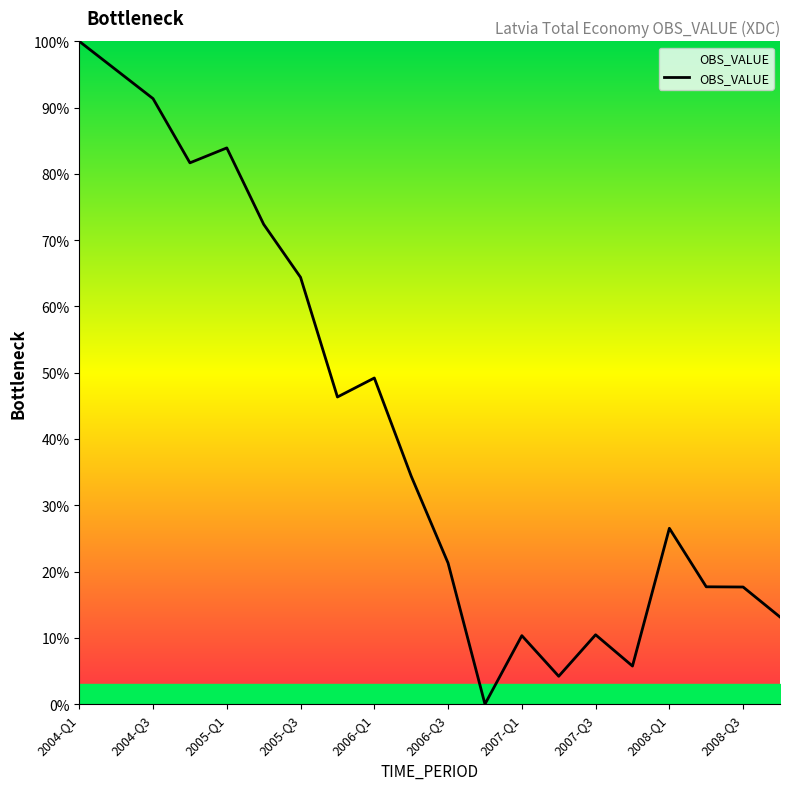

True or false: there are more than 0 points higher than both neighbors.

True